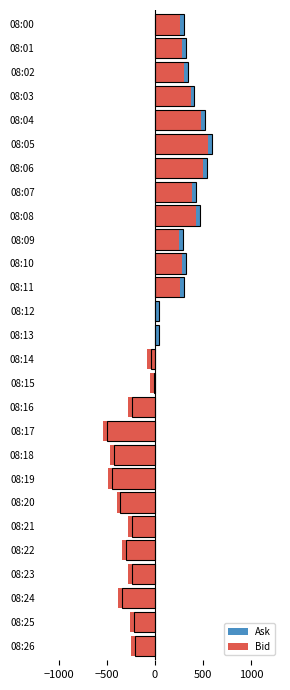

Rank the series at 08:07 from highest to lowest value.

Ask, Bid